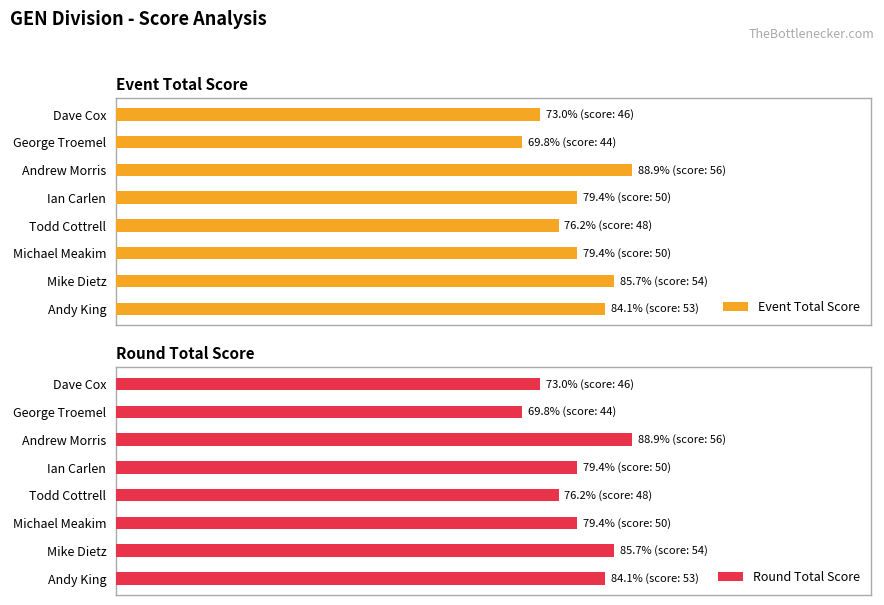

What is the greatest value displayed?

88.9